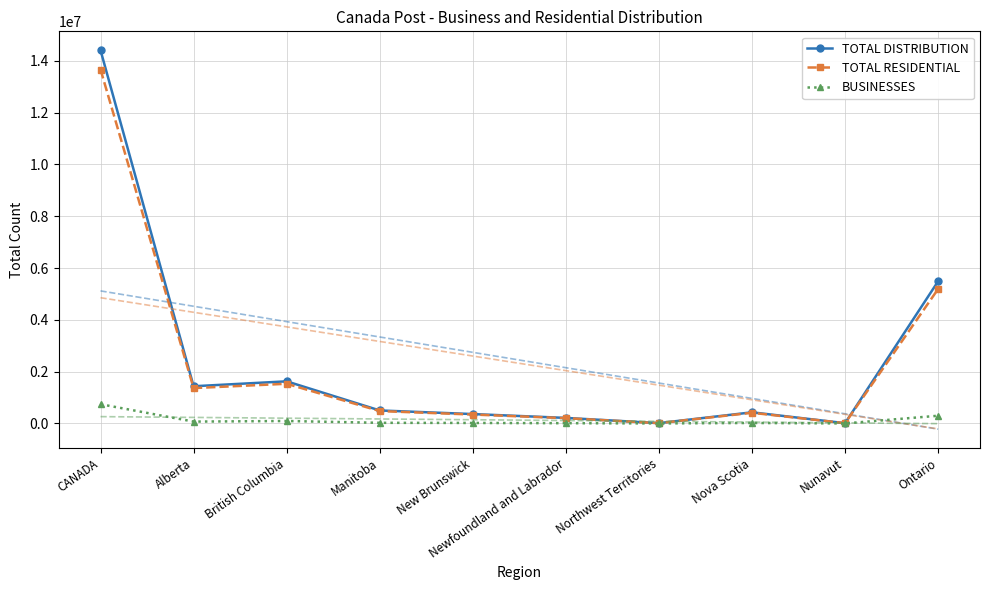

Which has a higher value, British Columbia or CANADA?

CANADA